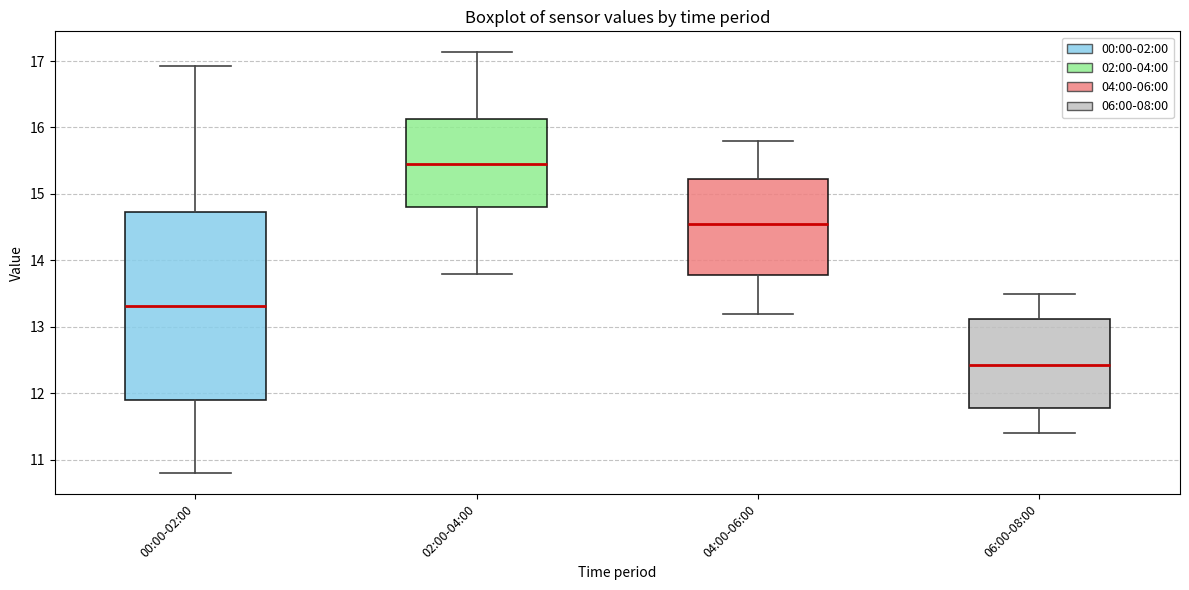

Where is the lower edge of the box for 02:00-04:00 on the y-axis? The values are not printed on the chart, so give them approximately, as read against the axis.

14.8